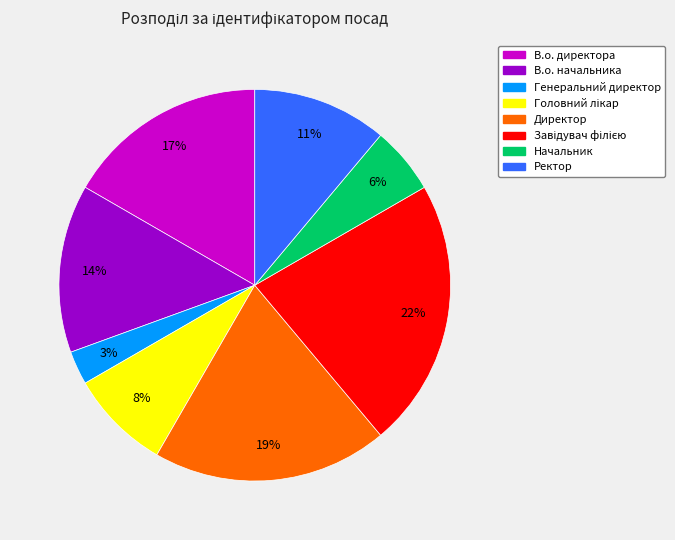

Does any single category account for the majority?

No